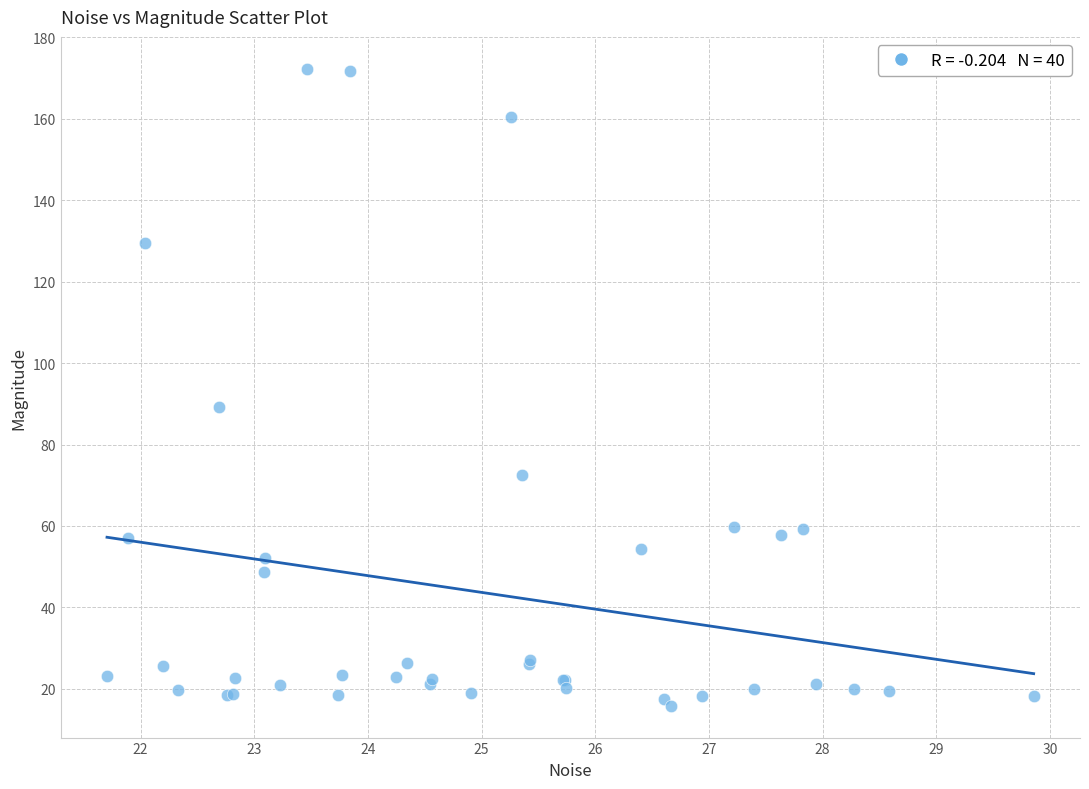

What Y value in the scatter plot is closest to 94?

89.2